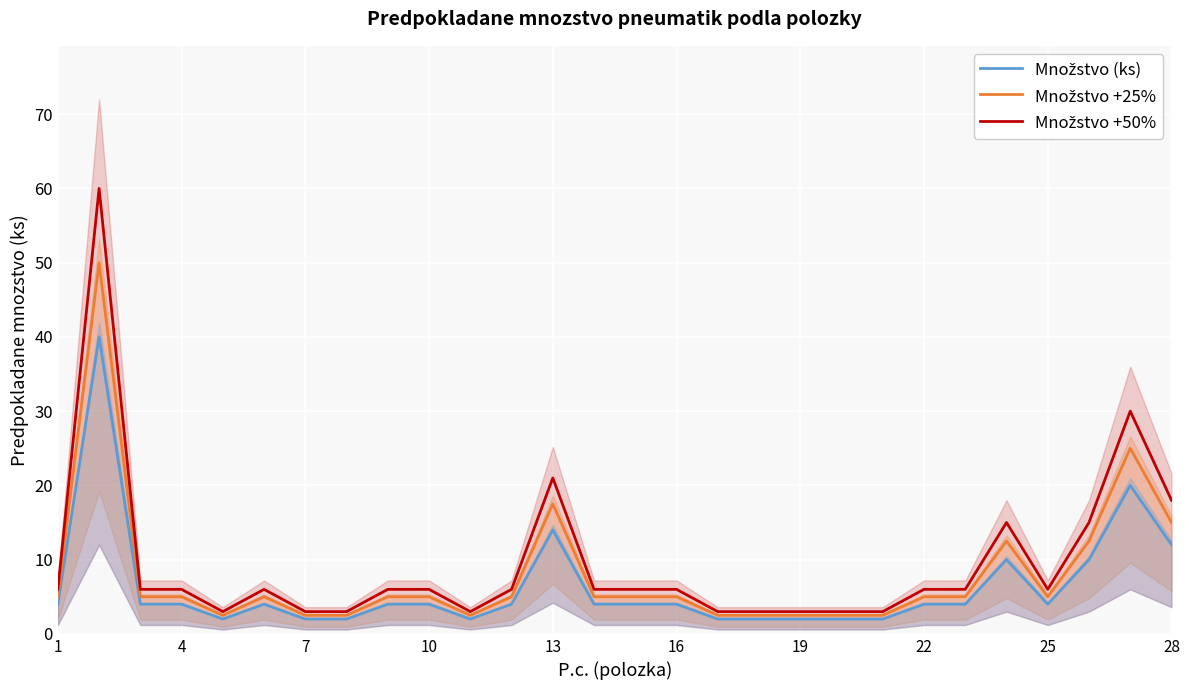

Which has a higher value, 24 or 22?

24